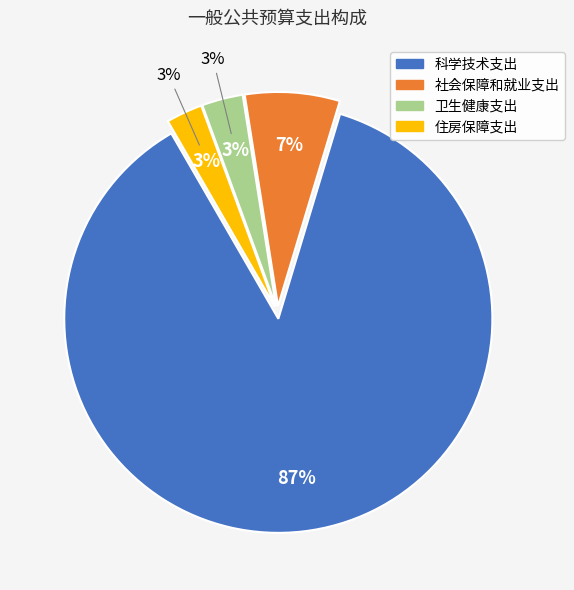

True or false: 科学技术支出 accounts for 87% of the total.

True